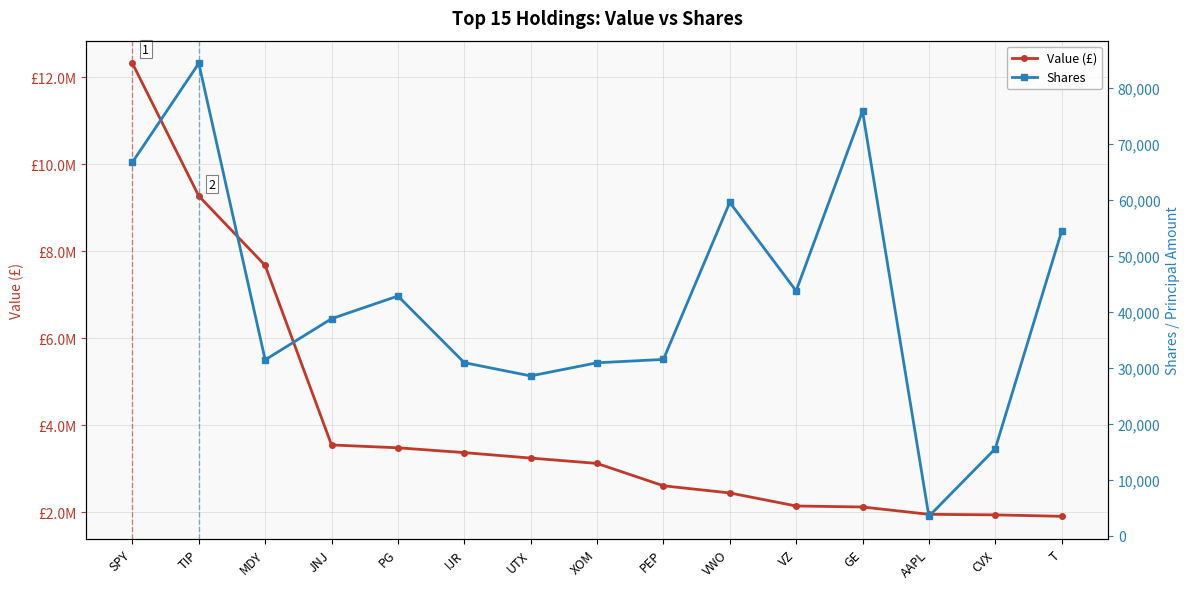

Count the number of categories in the chart.

15